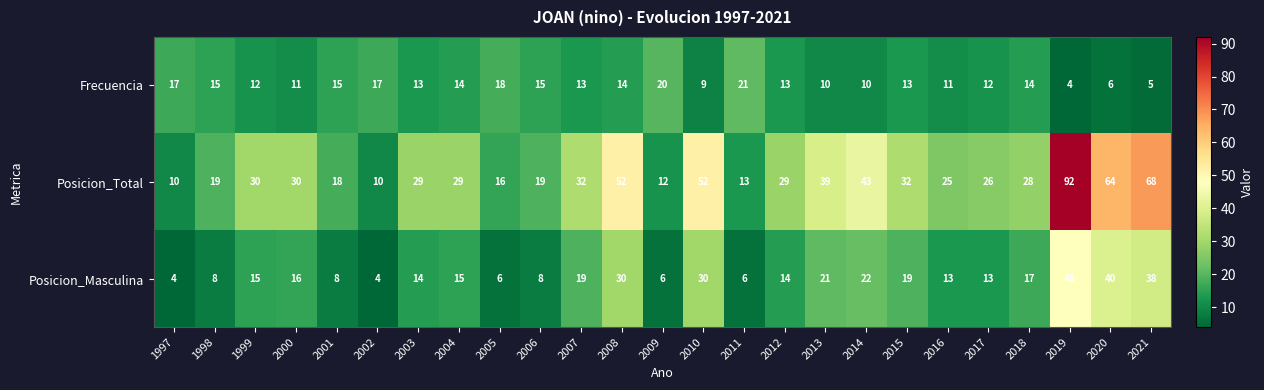

What is the sum of the Frecuencia values at 2004 and 2014?

24